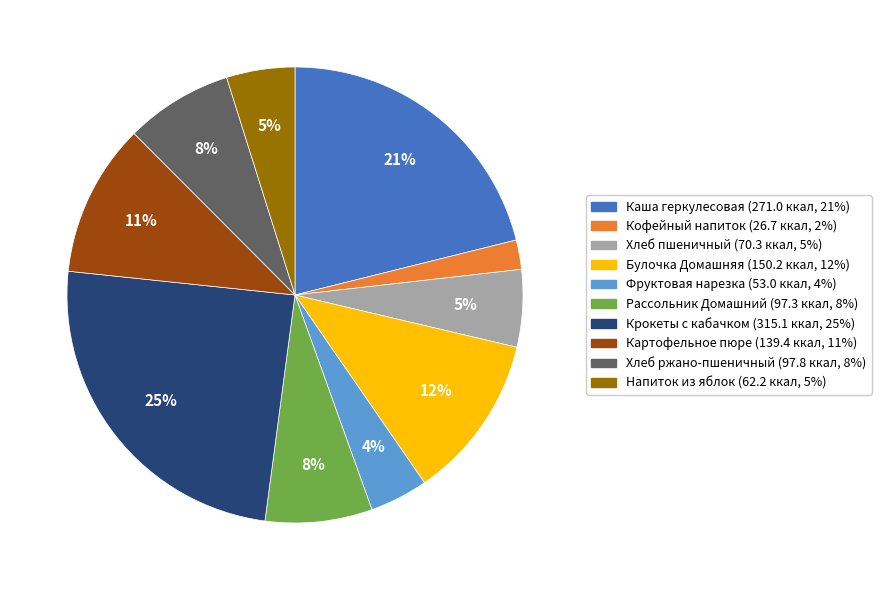

Is the sum of Кофейный напиток and Каша геркулесовая greater than half?

No